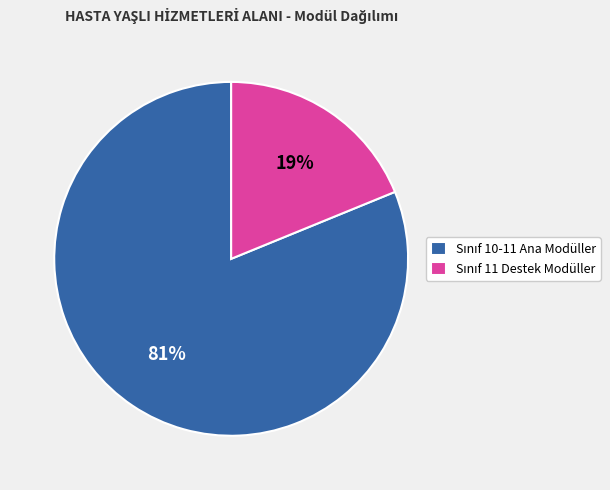

To the nearest percent, what is the average slice percentage?

50%